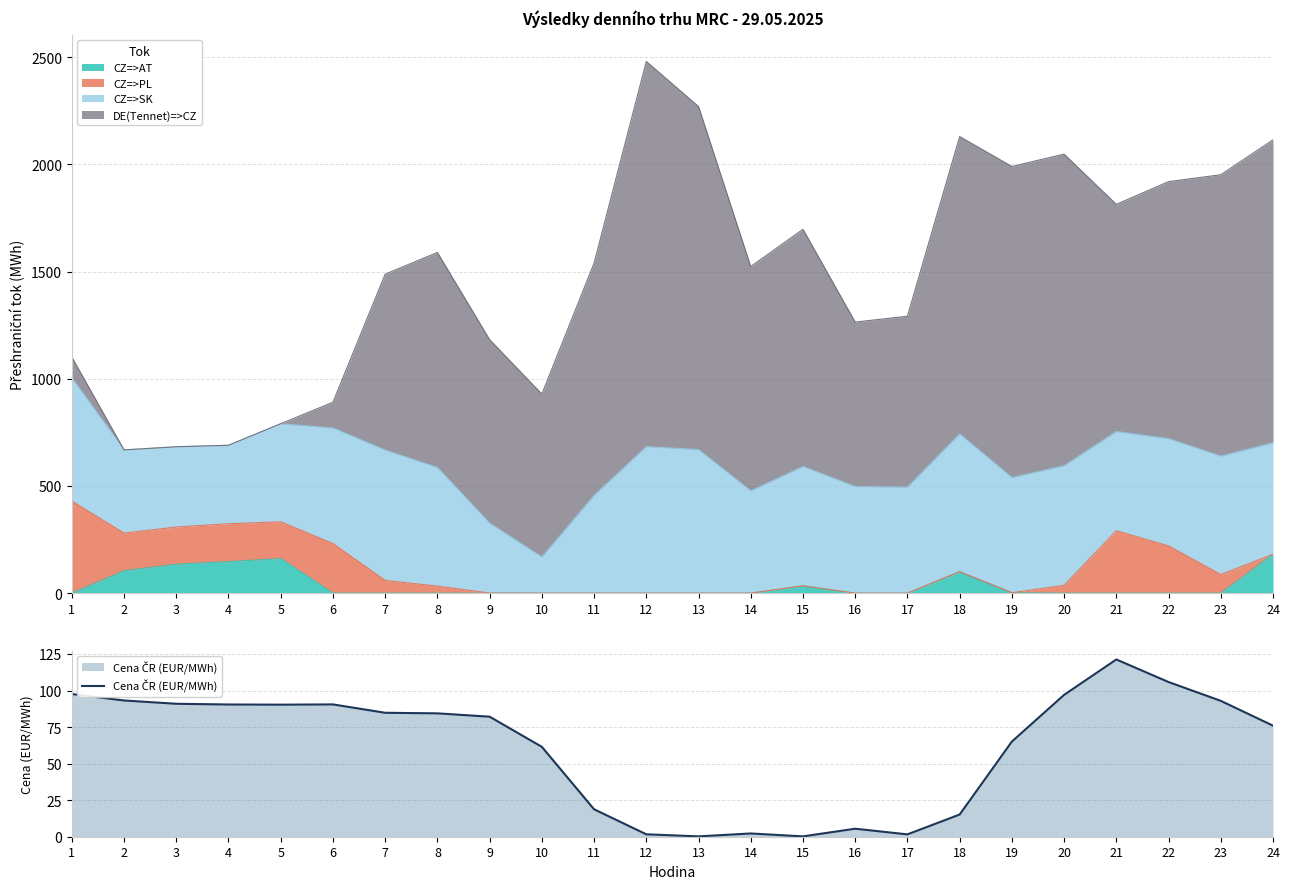

Which label corresponds to the largest value in the chart?

21